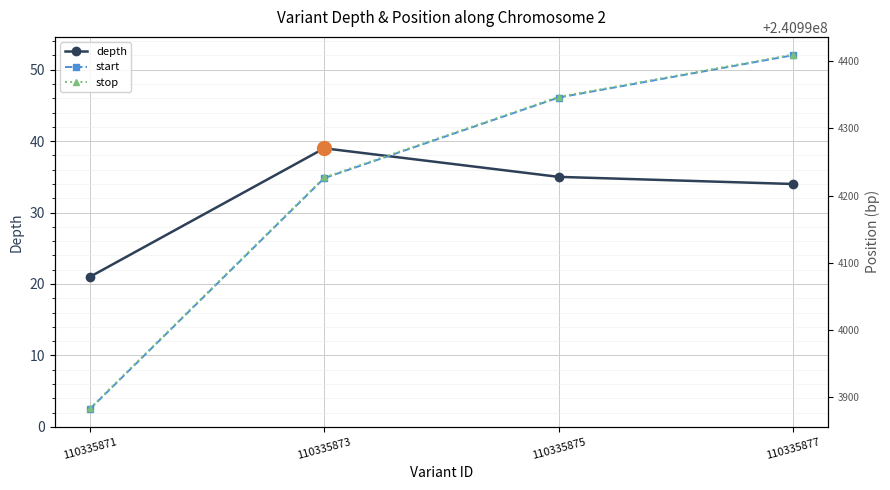

Which series changed the most between 110335871 and 110335875?

start